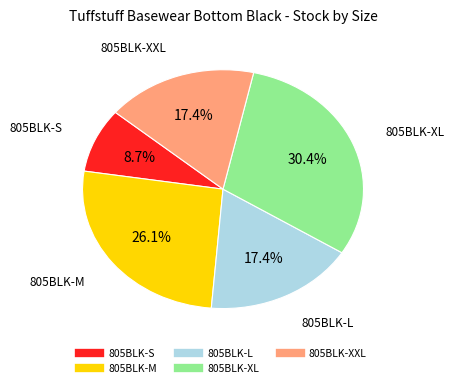

What percentage is the 805BLK-L slice, to the nearest percent?

17%